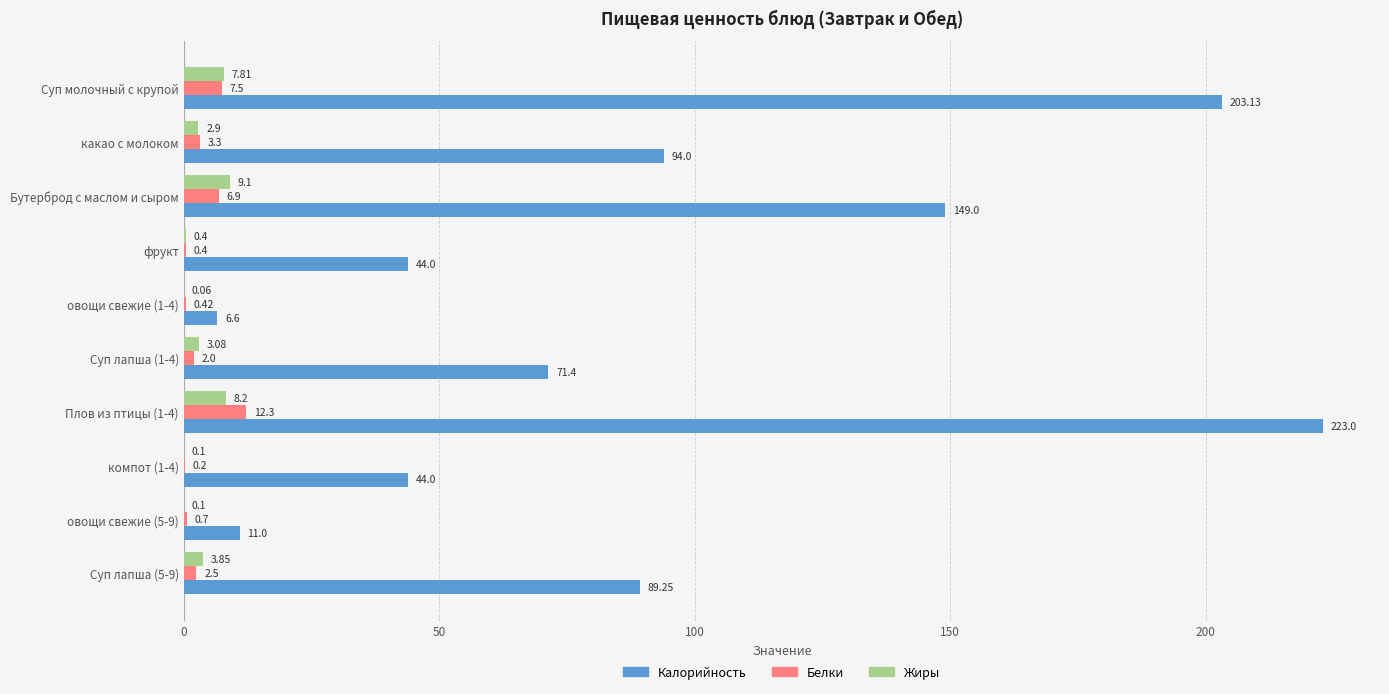

Is the value of Калорийность at фрукт greater than the value of Жиры at фрукт?

Yes